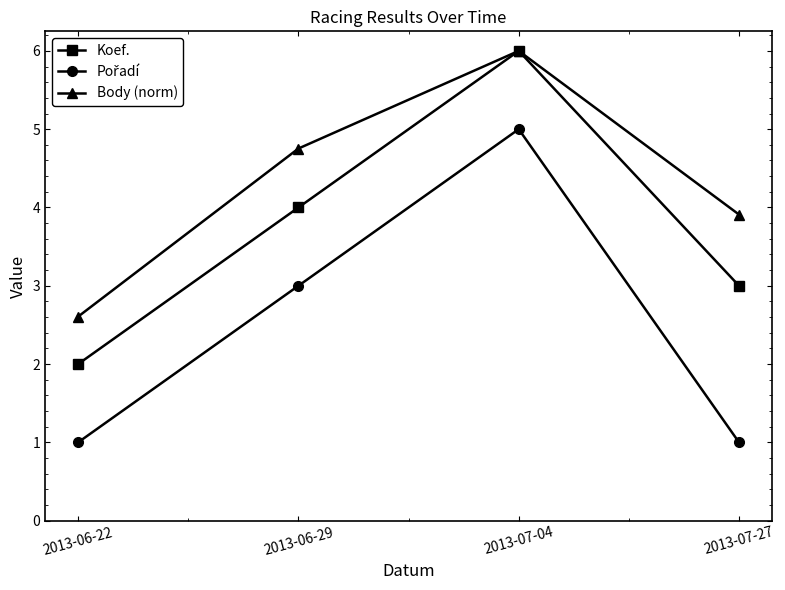

Which series has the largest total across all categories?

Body (norm)